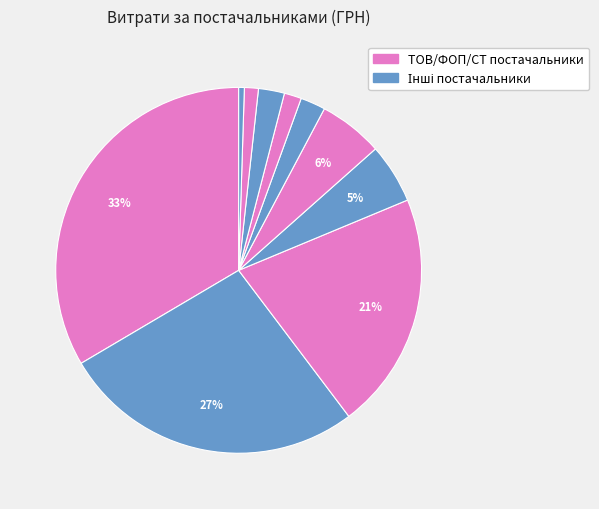

How many segments does this pie chart have?

10